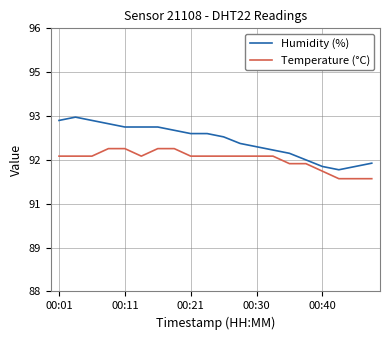

True or false: Humidity (%) and Temperature (°C) cross at least once.

False